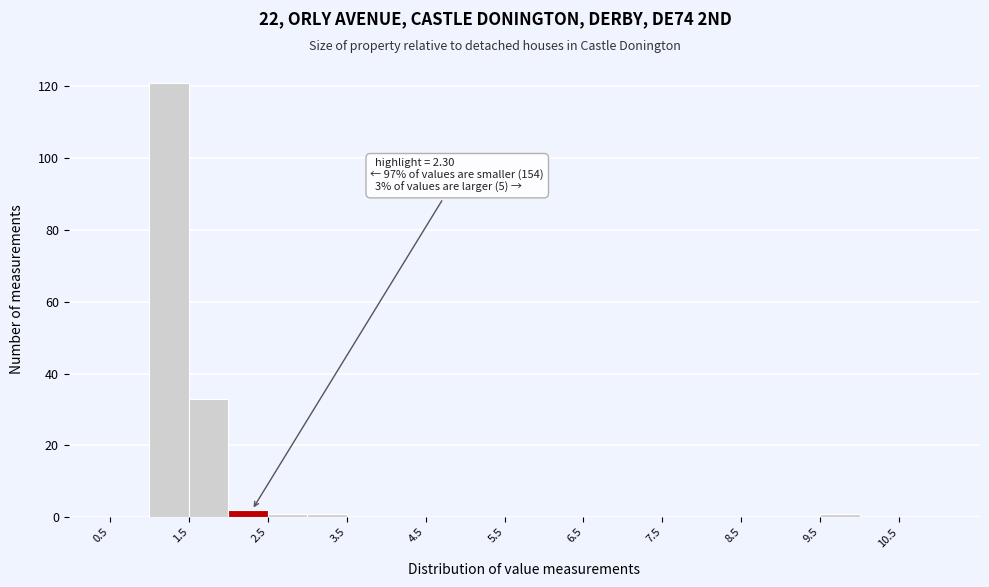

Over which range of the x-axis is the bar tallest?

1.0 to 1.5